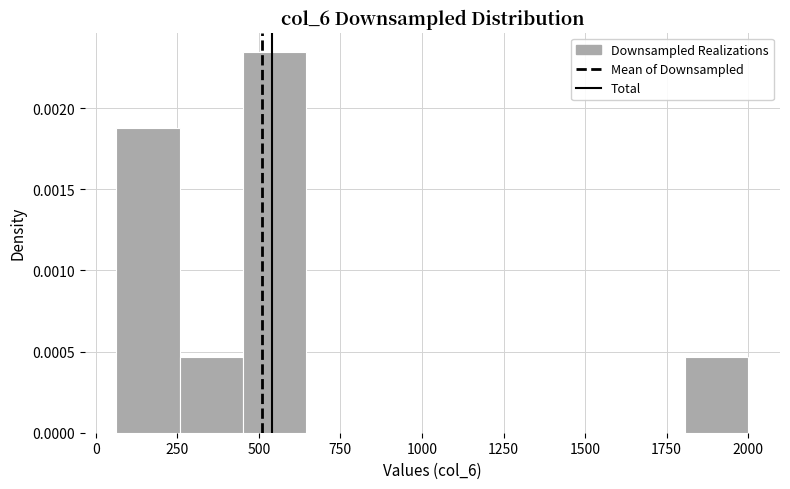

Read against the x-axis, roughly where is the centre of the tallest bar?

550